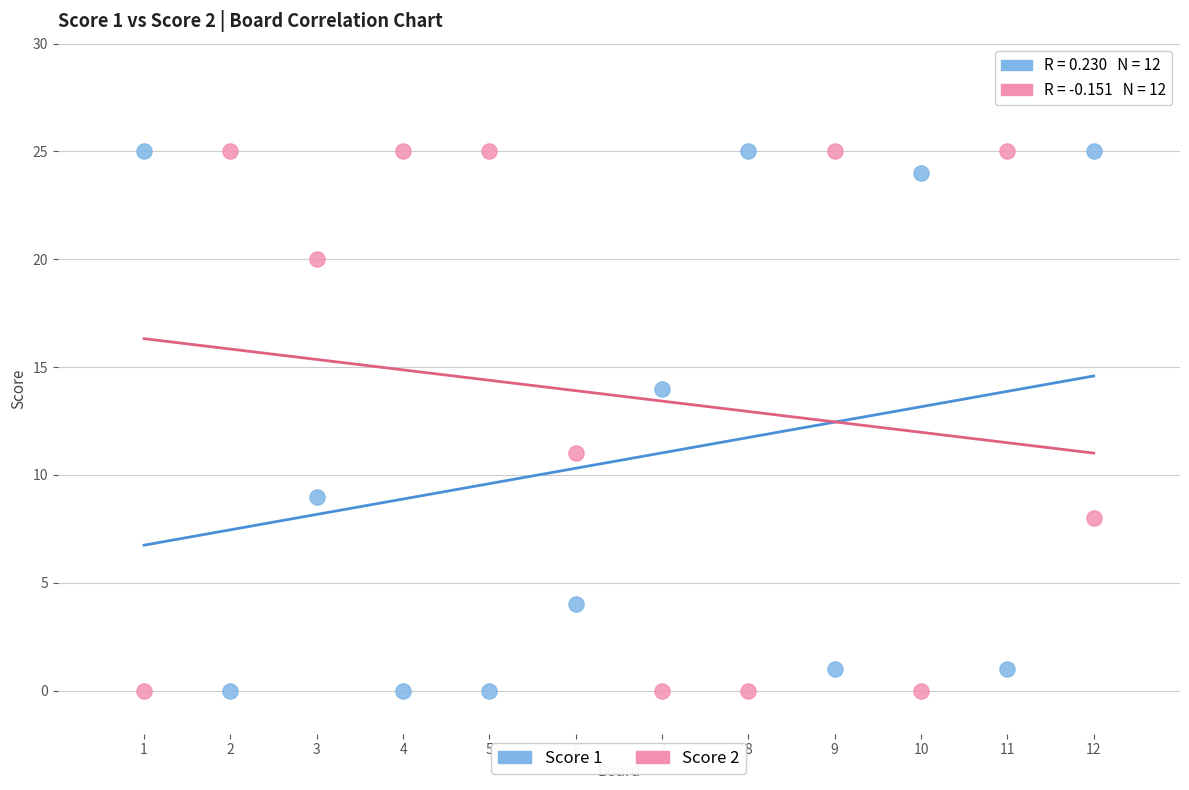

Across all data points, what is the range of Y values (max minus min)?

25